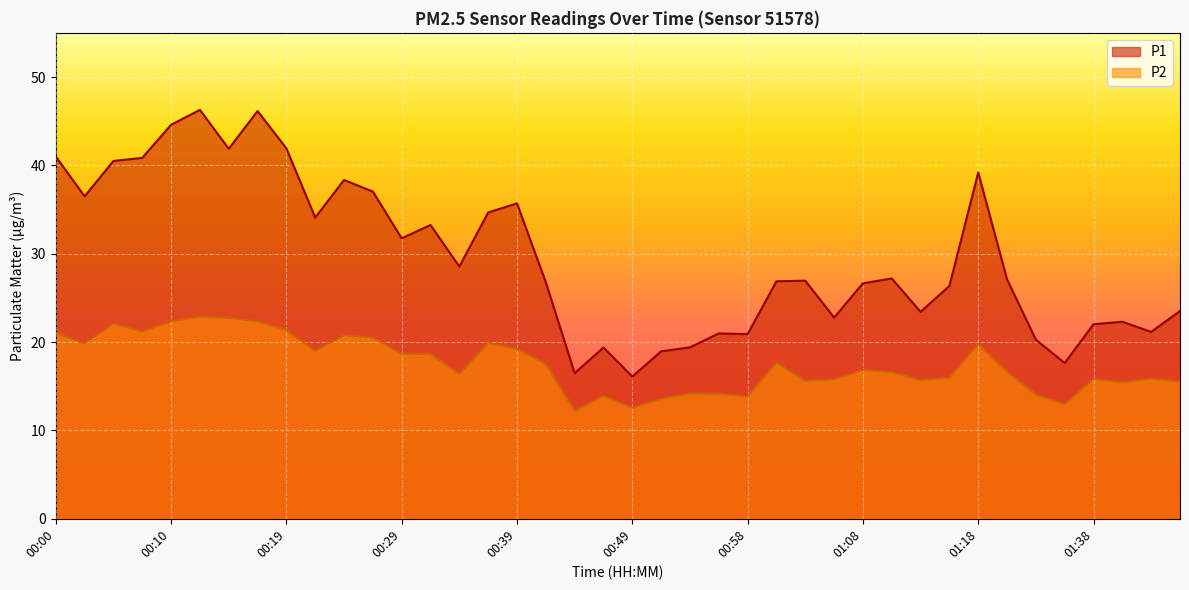

At 01:06, list the series in order from largest to smallest.

P1, P2